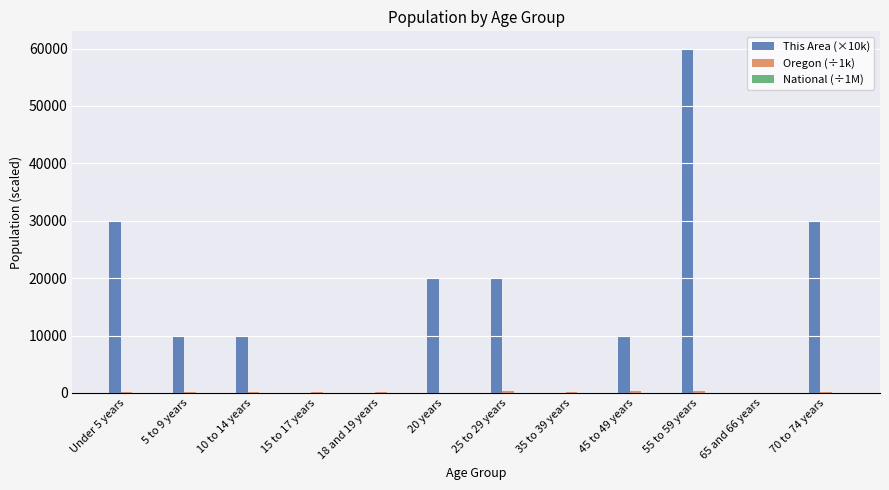

Are the bars horizontal?

No